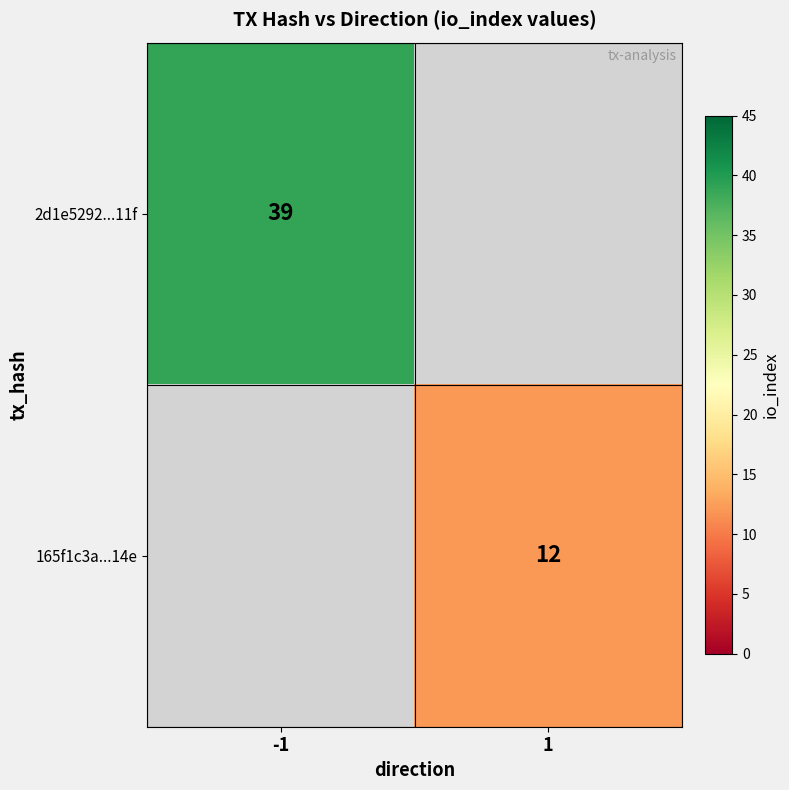

True or false: 165f1c3a...14e has a value of 12 at 1.

True